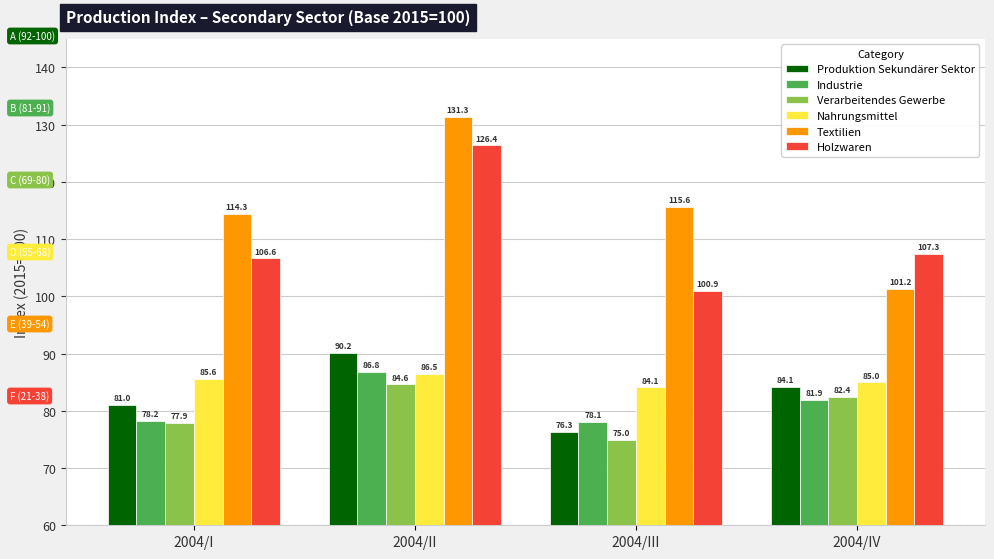

True or false: Verarbeitendes Gewerbe has a value of 27.8 at 2004/IV.

False